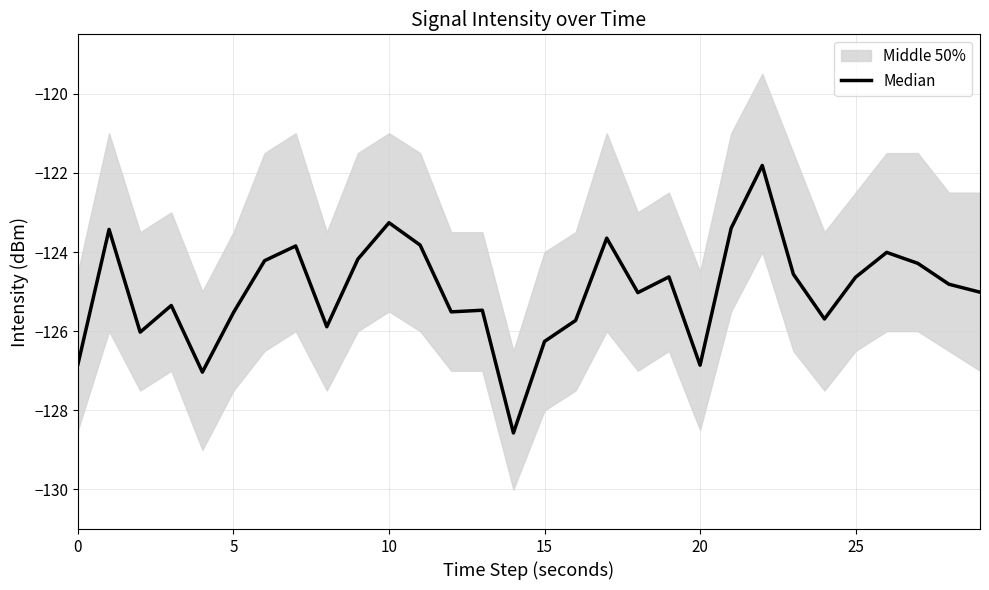

The value at 27 is -124.3. True or false?

True